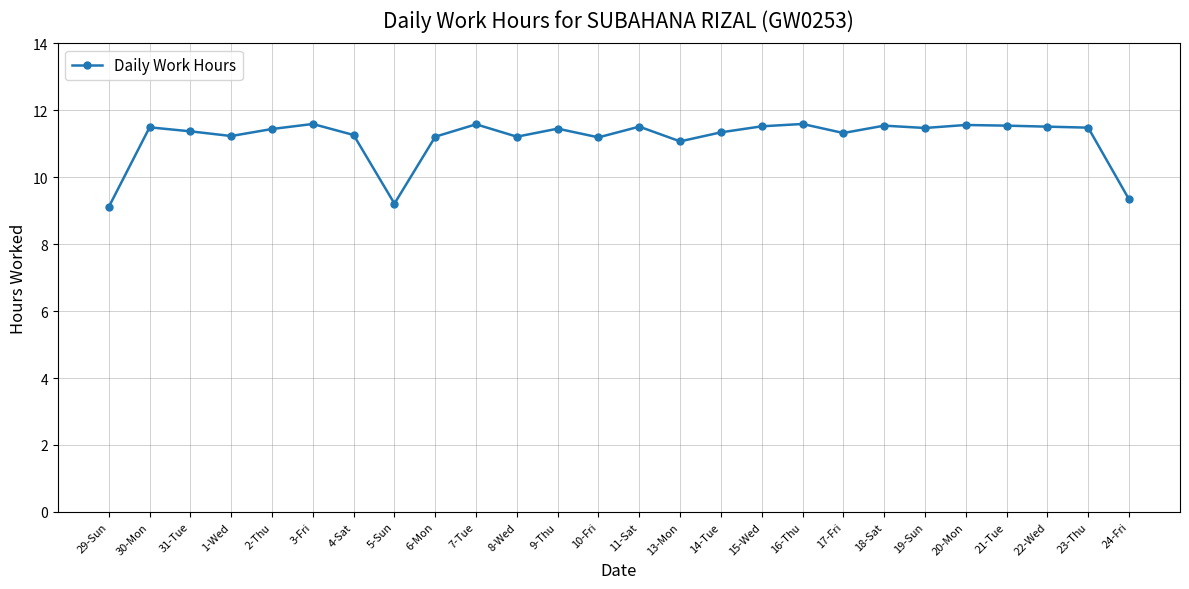

What is the change in value from 9-Thu to 13-Mon?

-0.4